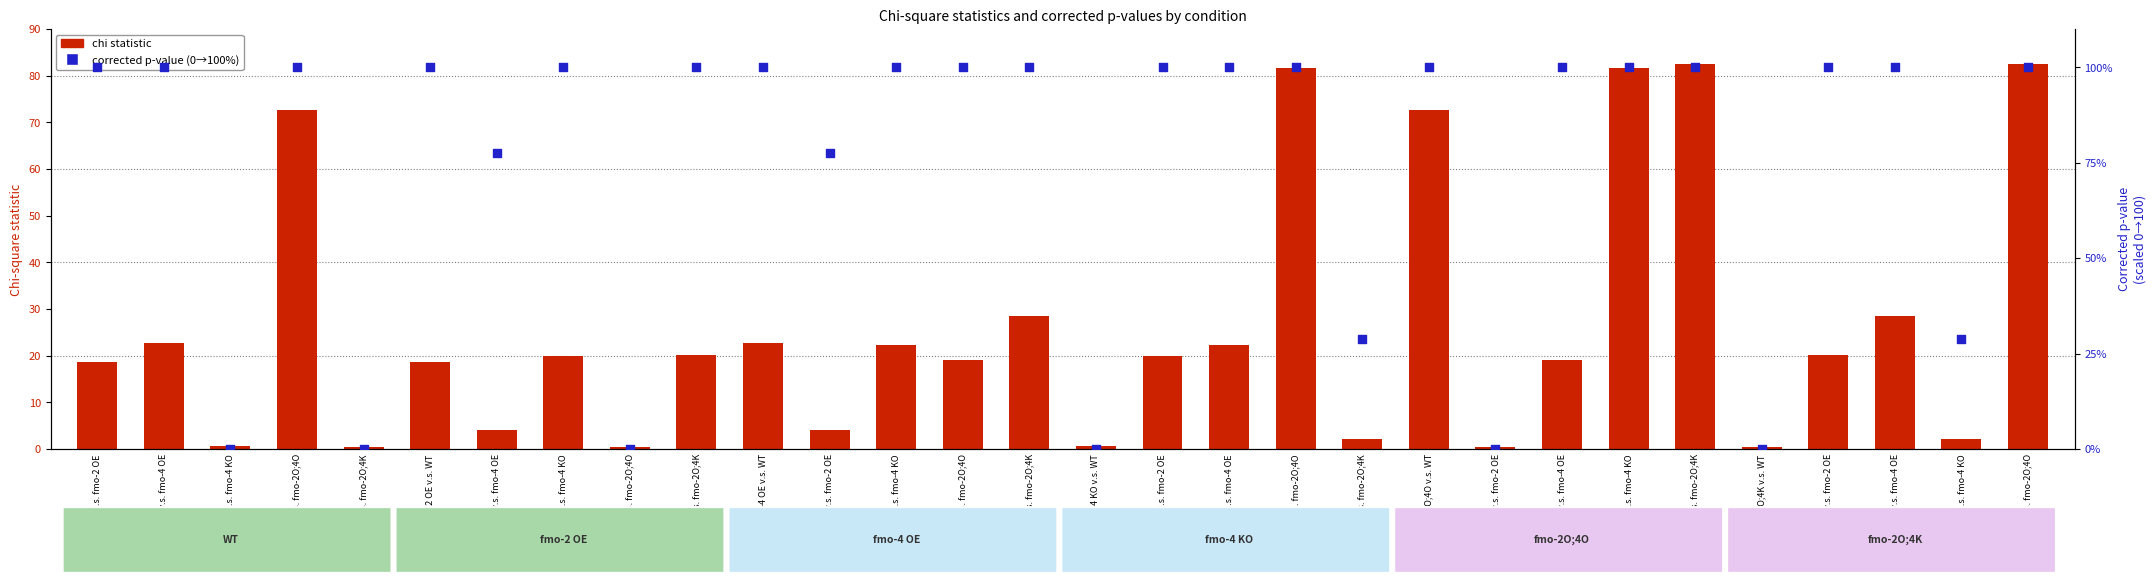

What are all the series names shown in the legend?

chi statistic, corrected p-value (scaled 0-100)